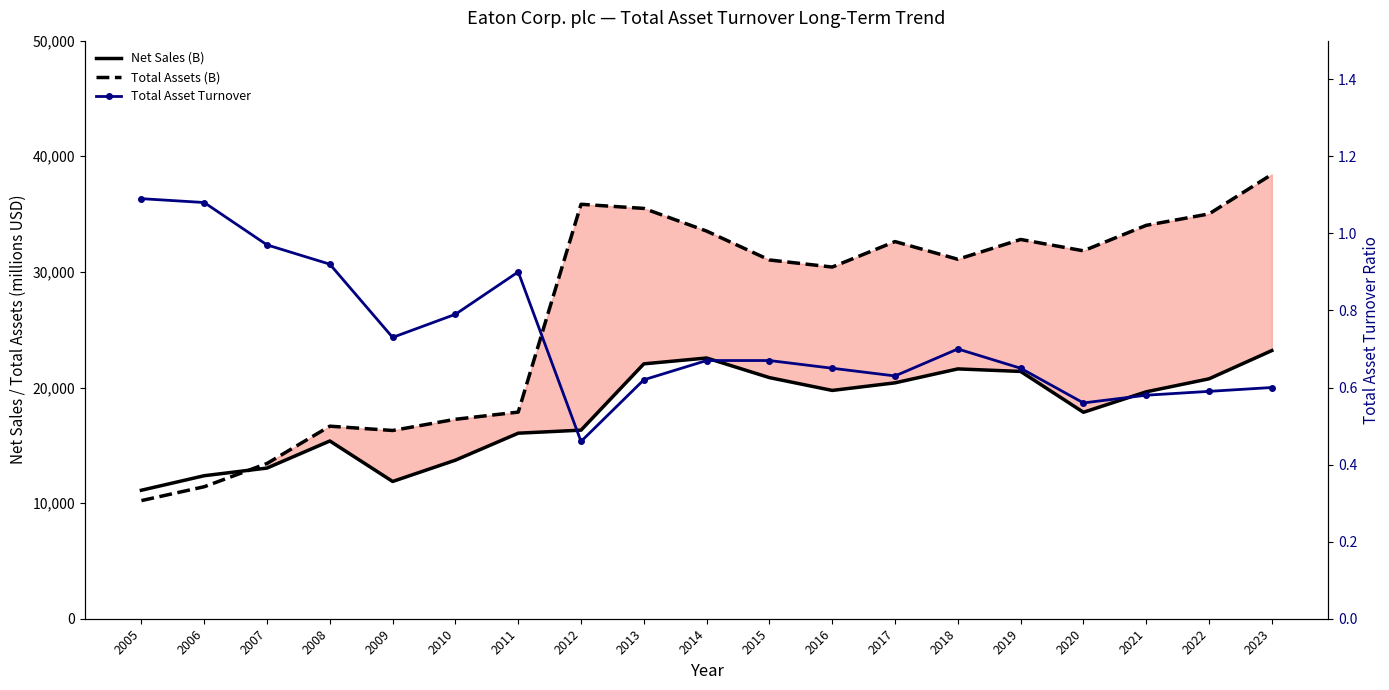

What is the greatest value displayed?

38432.0